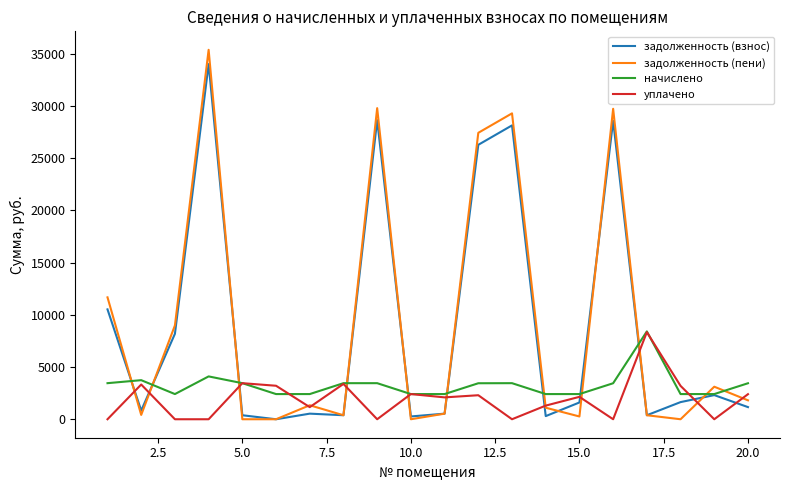

Which series has the widest spread of values?

задолженность (пени)